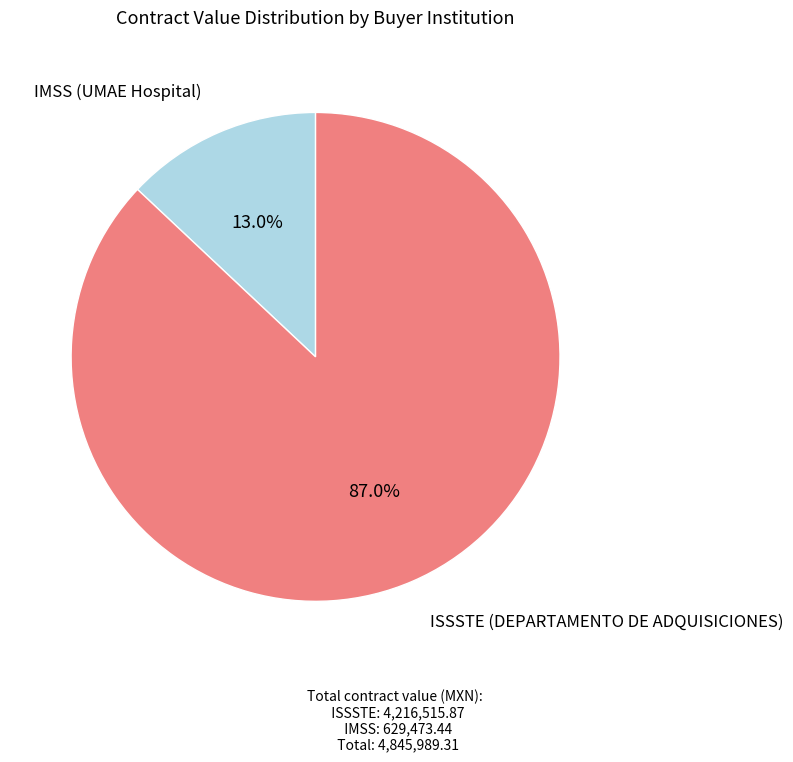

How many segments does this pie chart have?

2